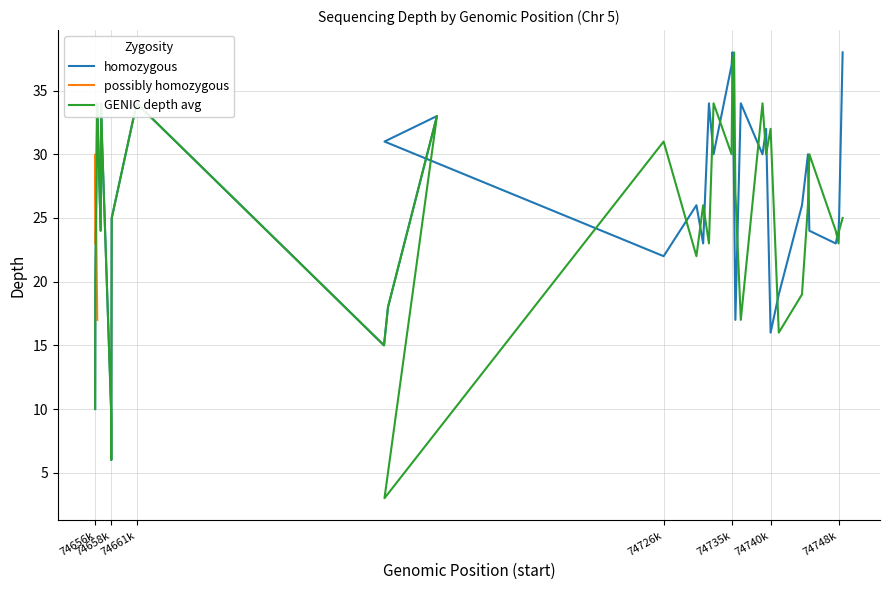

How many data points does each series have?

39